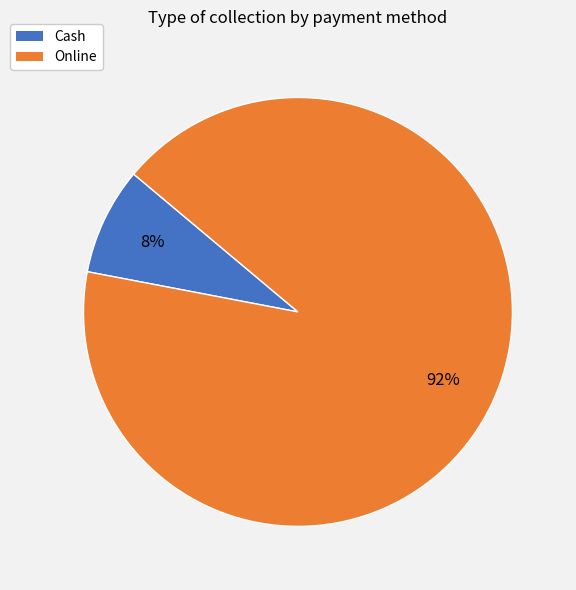

To the nearest percent, what percentage of the pie is Online?

92%